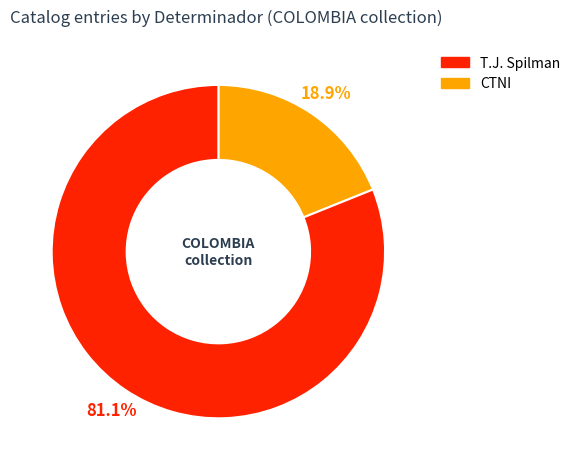

Is there any slice that represents more than half of the pie?

Yes